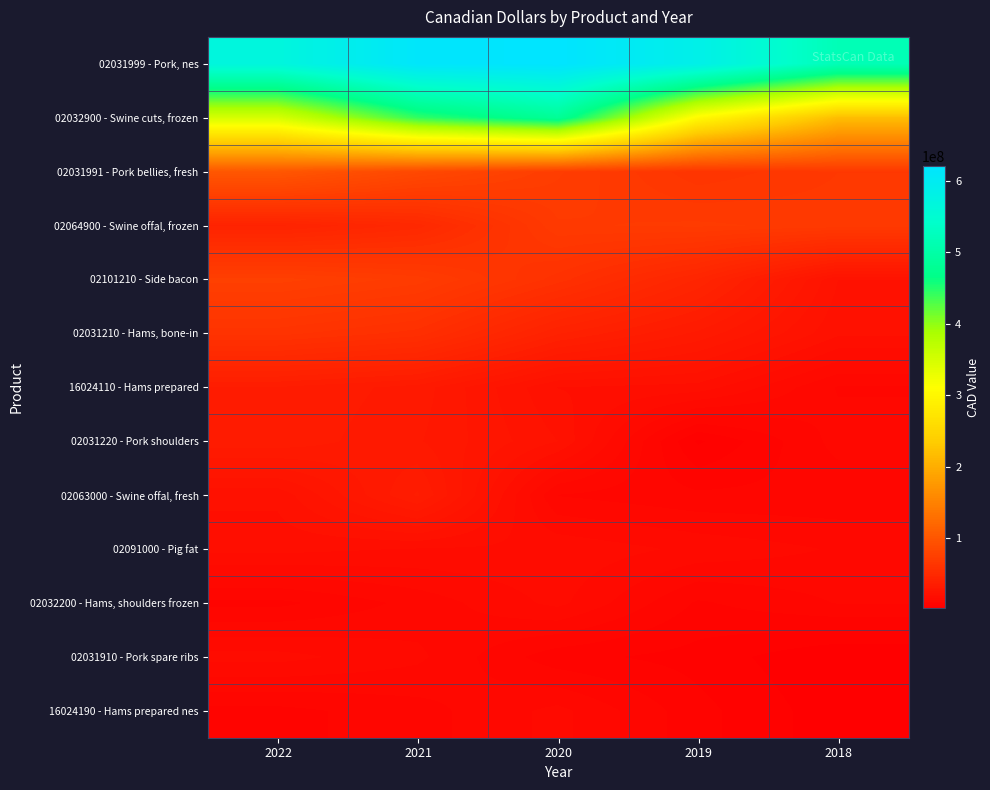

Rank the series at 2022 from lowest to highest value.

16024190 - Hams prepared nes, 02032200 - Hams, shoulders frozen, 02031910 - Pork spare ribs, 02091000 - Pig fat, 02063000 - Swine offal, fresh, 02031220 - Pork shoulders, 16024110 - Hams prepared, 02064900 - Swine offal, frozen, 02031210 - Hams, bone-in, 02101210 - Side bacon, 02031991 - Pork bellies, fresh, 02032900 - Swine cuts, frozen, 02031999 - Pork, nes